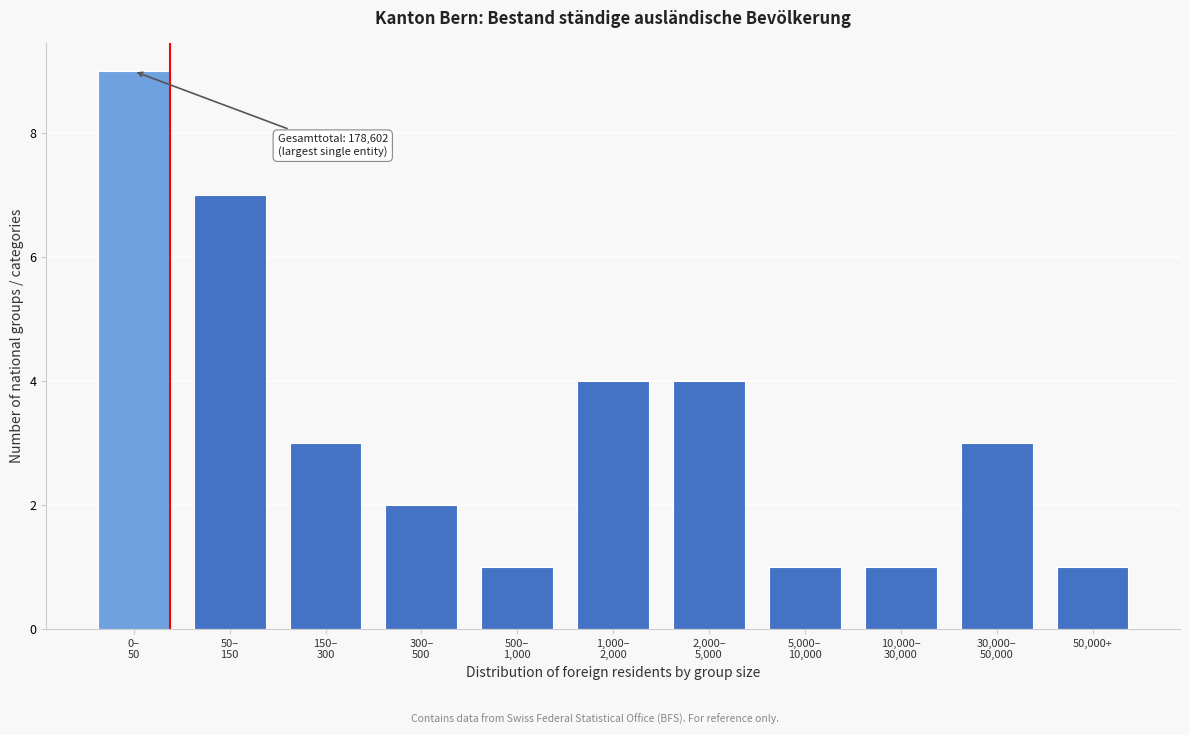

Reading left to right, what are all the values shown in this chart?

9	7	3	2	1	4	4	1	1	3	1